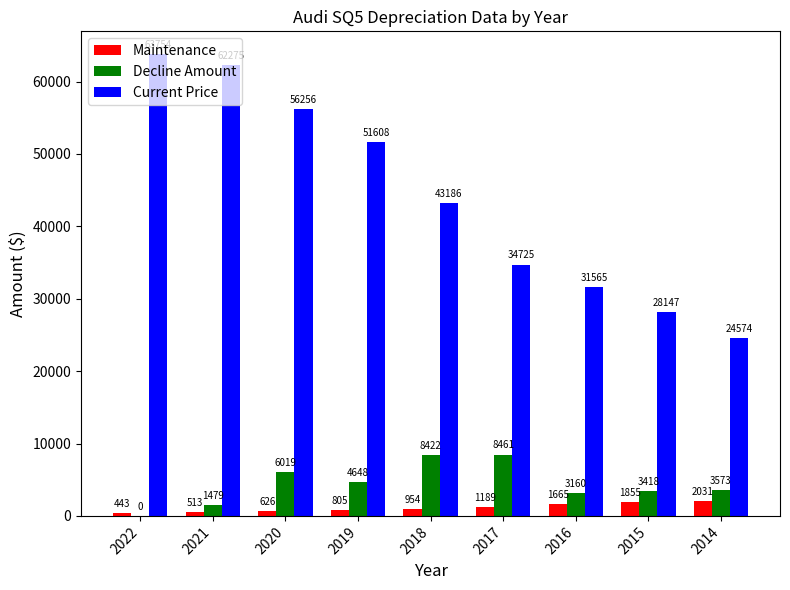

What is the approximate value of Current Price at 2022, to the nearest 100?

63800